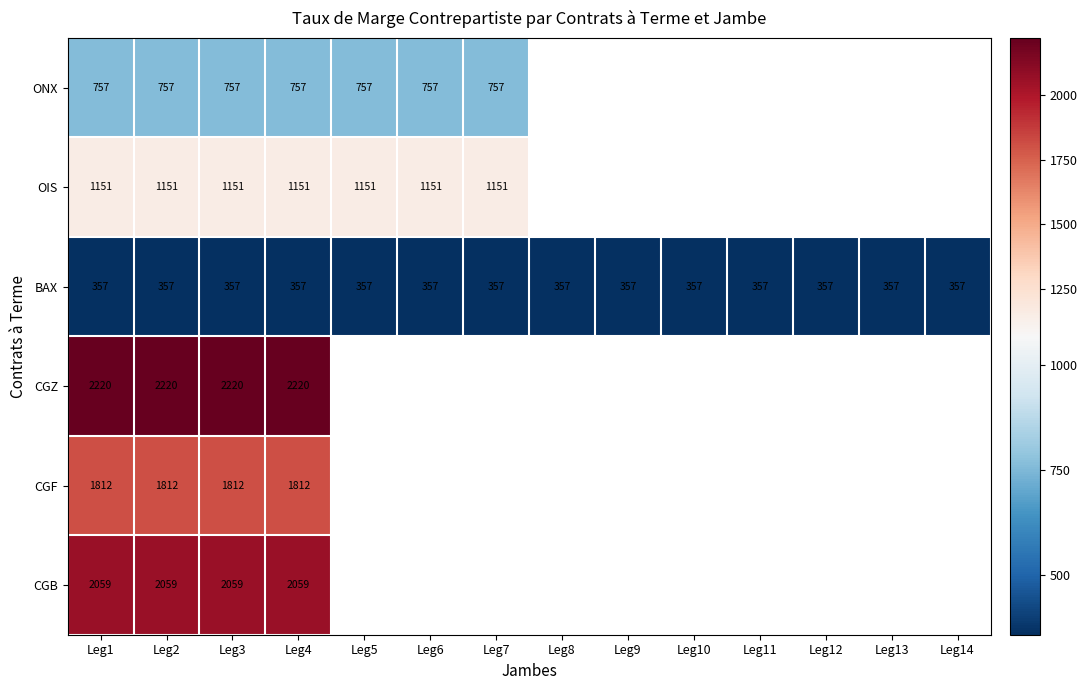

Is it true that ONX equals 1107.1 at Leg2?

False